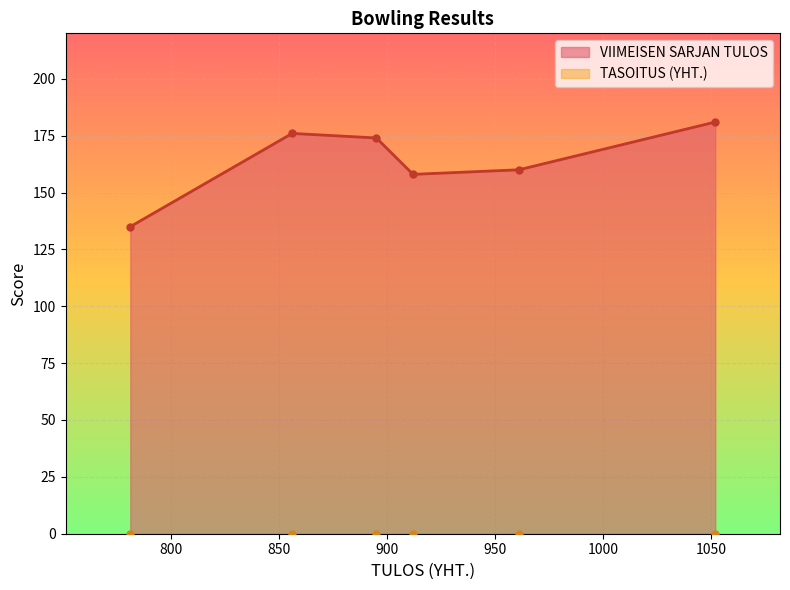

True or false: VIIMEISEN SARJAN TULOS has more than 1 interior local peaks.

False